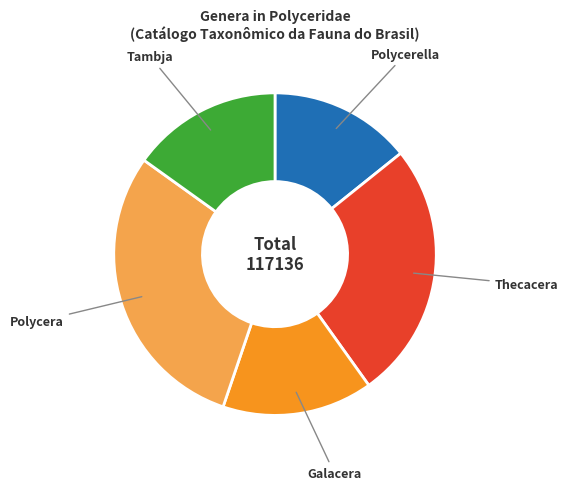

Does any single category account for the majority?

No